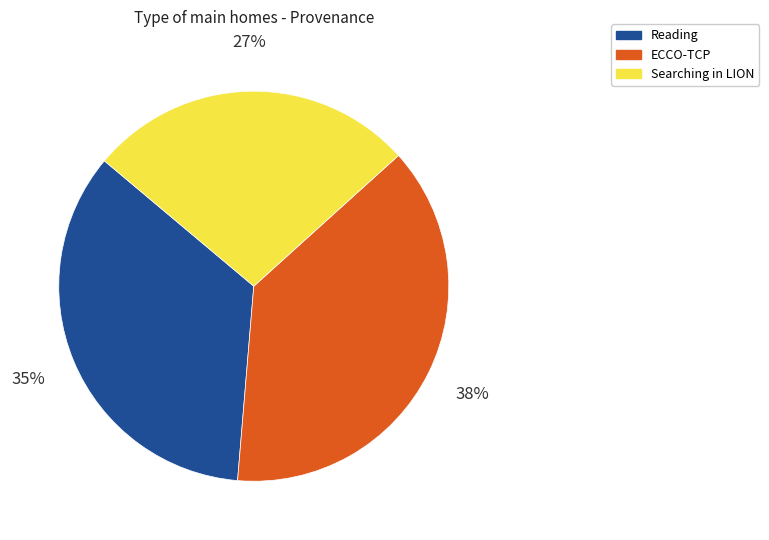

Count the number of slices in the pie.

3